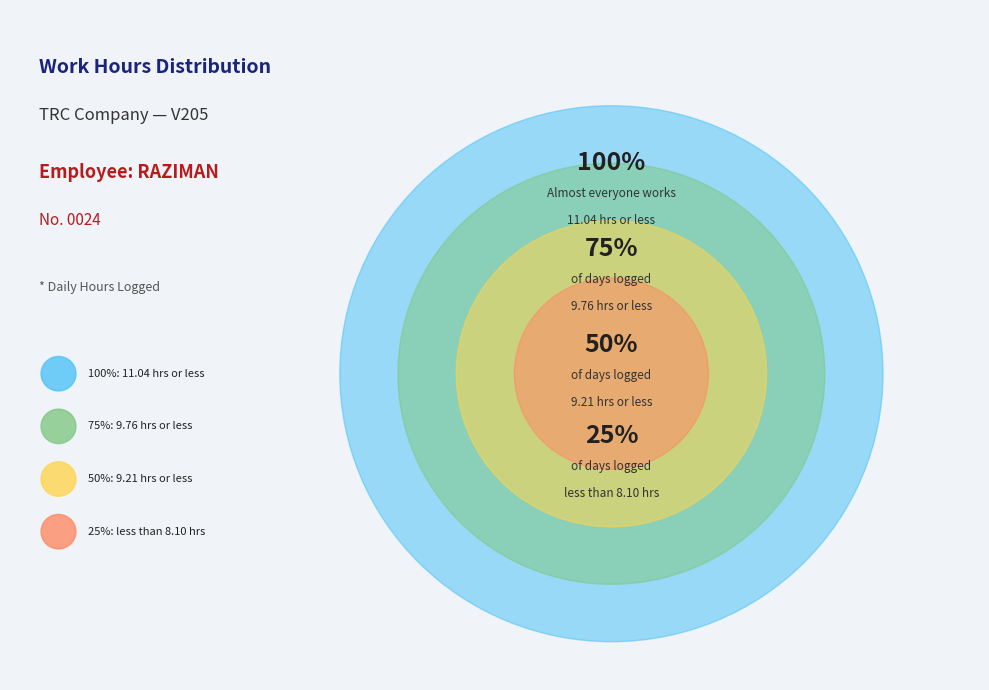

Is there any slice that represents more than half of the pie?

No